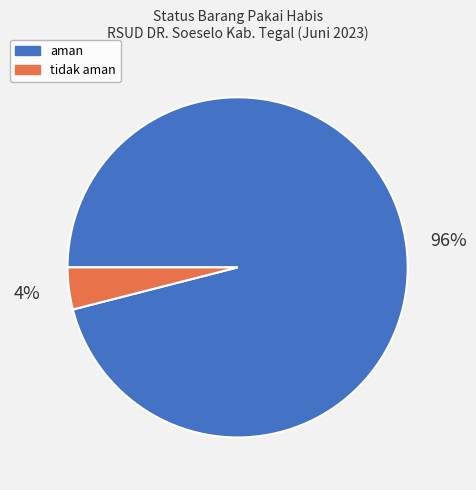

Is there any slice that represents more than half of the pie?

Yes